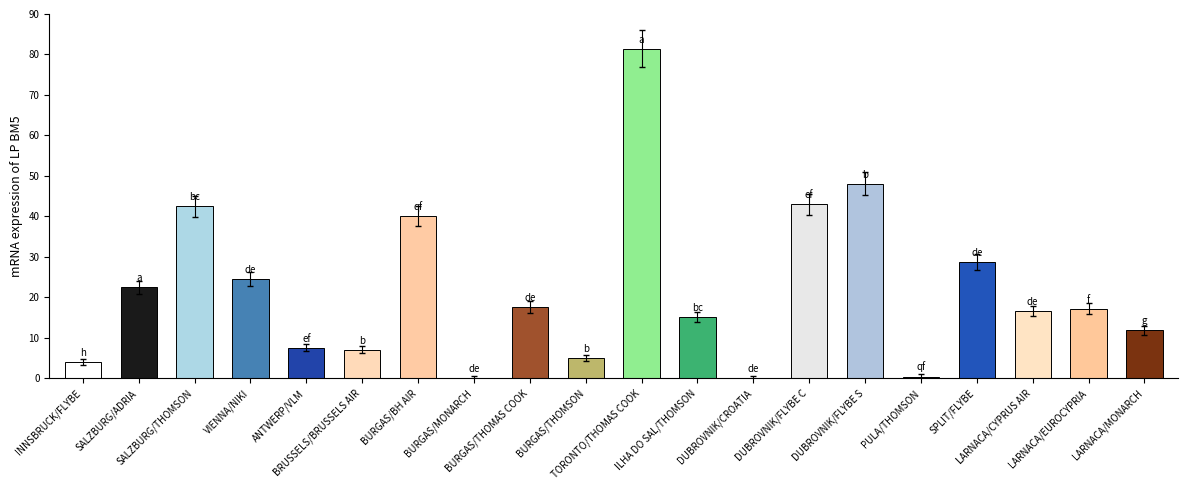

What is the sum of all values?

433.2